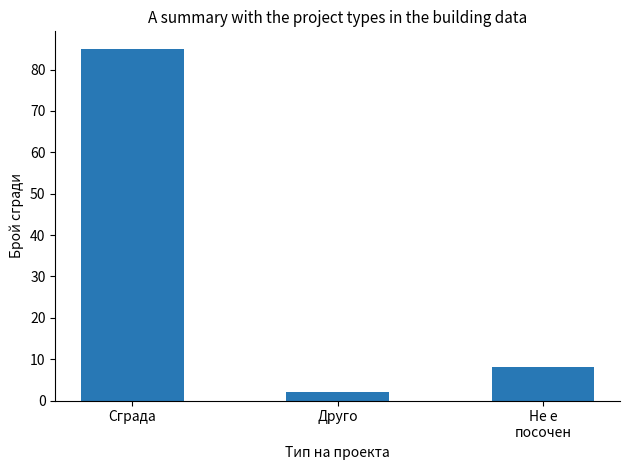

Does the chart contain any negative values?

No